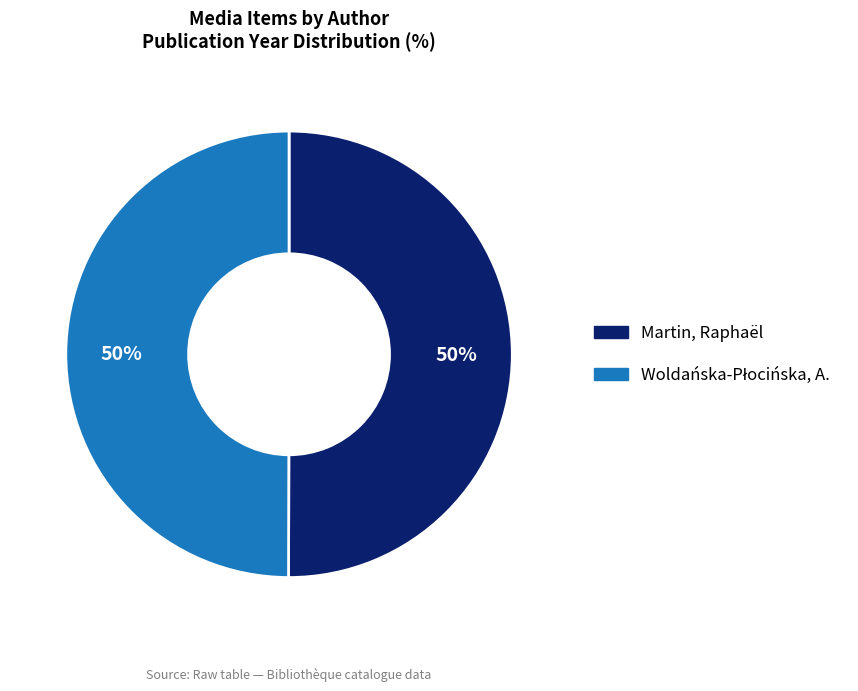

The Martin, Raphaël slice represents 61% of the pie. True or false?

False